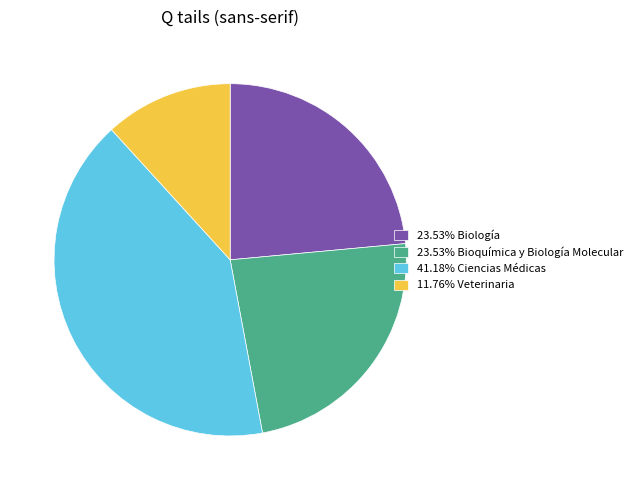

Is the sum of 11.76% Veterinaria and 41.18% Ciencias Médicas greater than half?

Yes